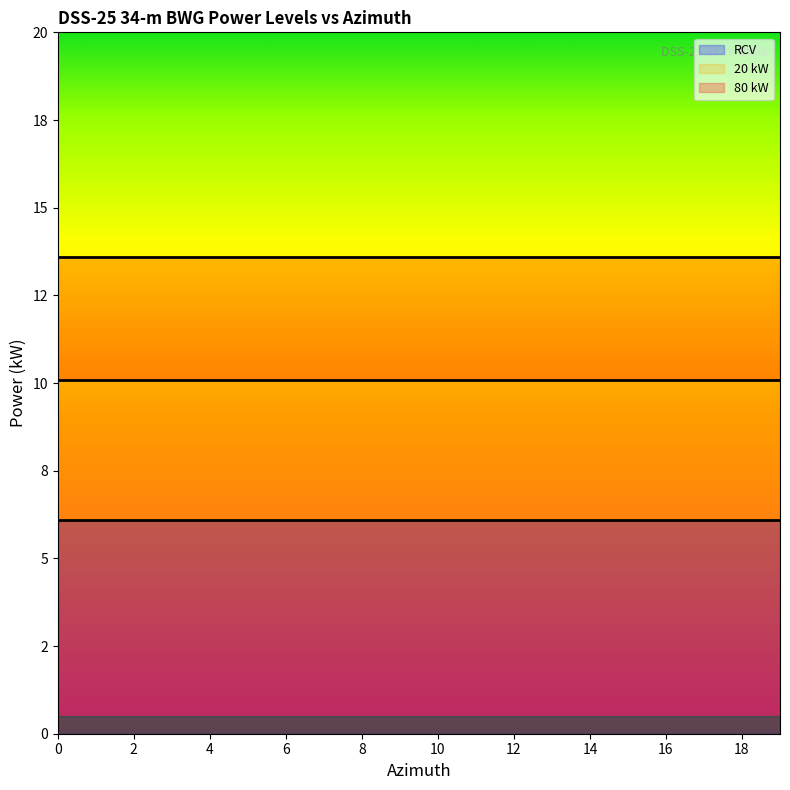

What is the approximate value of 20 kW at 7?

10.1